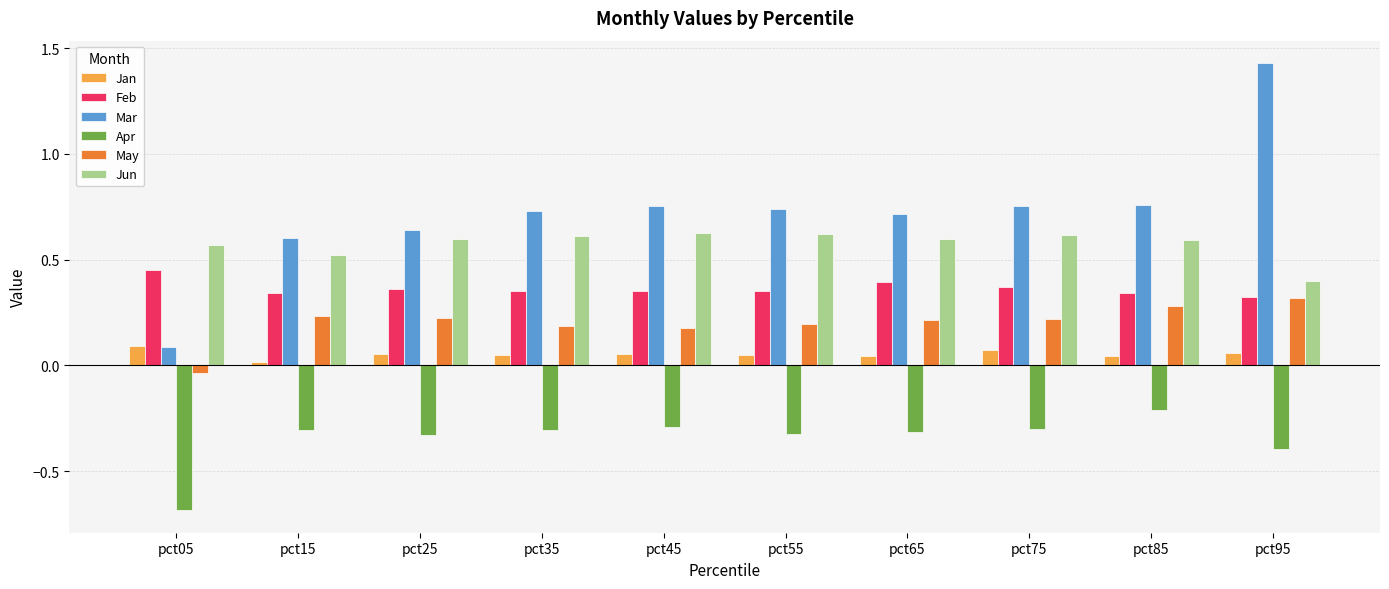

At which category is the sum across all series the highest?

pct95